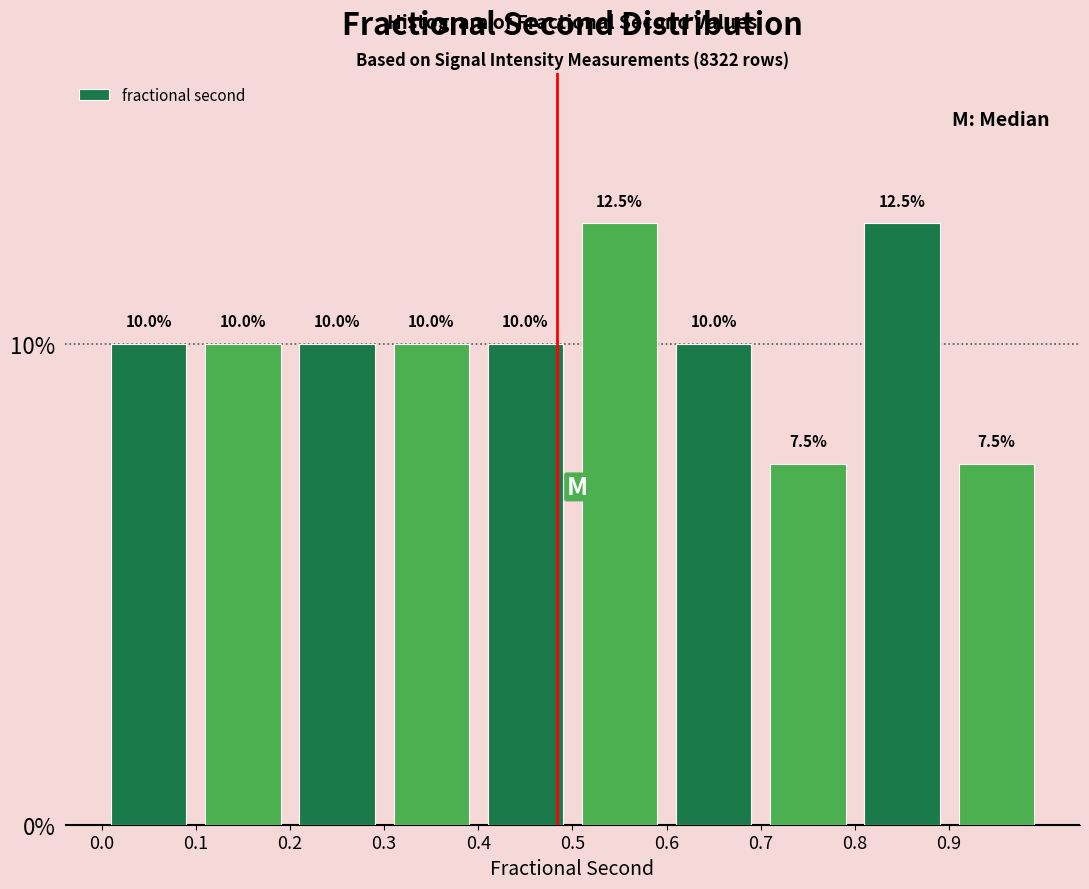

How tall is the bar that spans 0.9 to 1.0 on the x-axis?

7.5